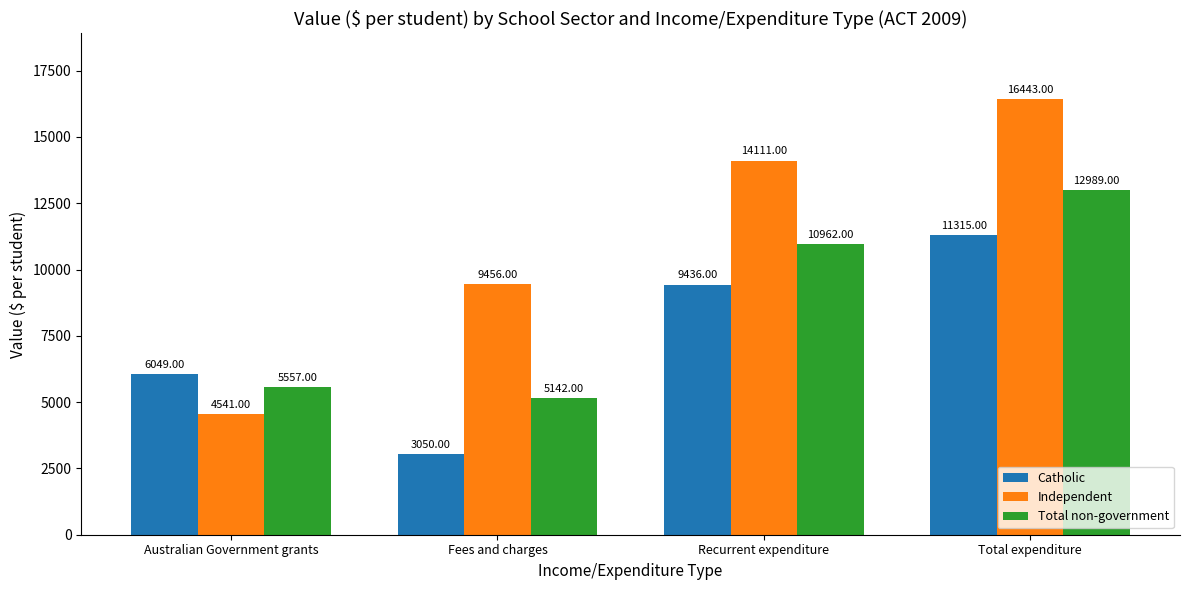

Reading right to left, extract all data points from this chart.

Catholic: 11315	9436	3050	6049
Independent: 16443	14111	9456	4541
Total non-government: 12989	10962	5142	5557